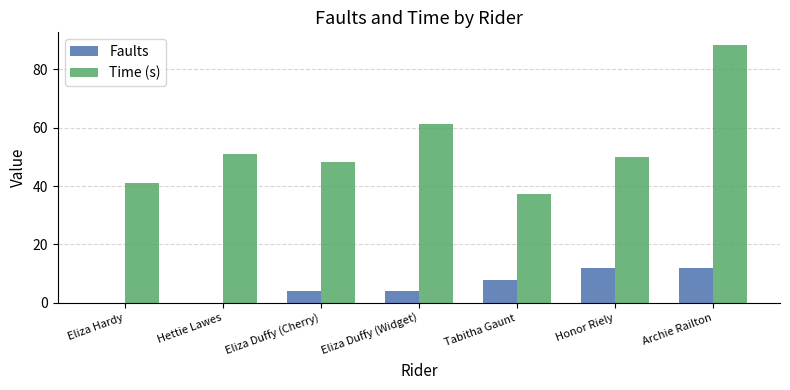

What is the sum of the Time (s) values at Eliza Duffy (Cherry) and Eliza Duffy (Widget)?

109.7